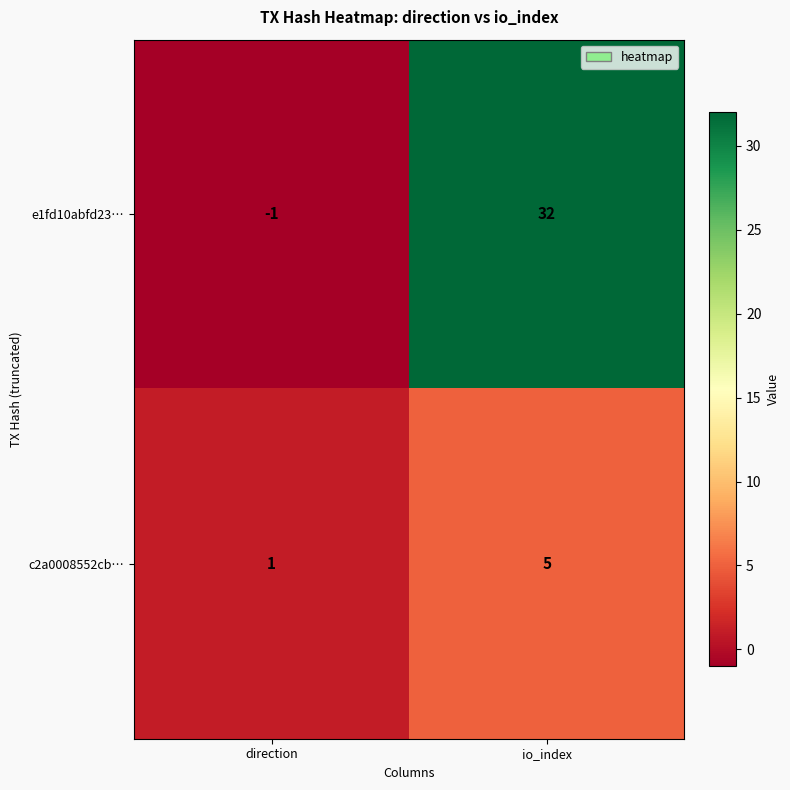

Read the c2a0008552cb… value at io_index.

5